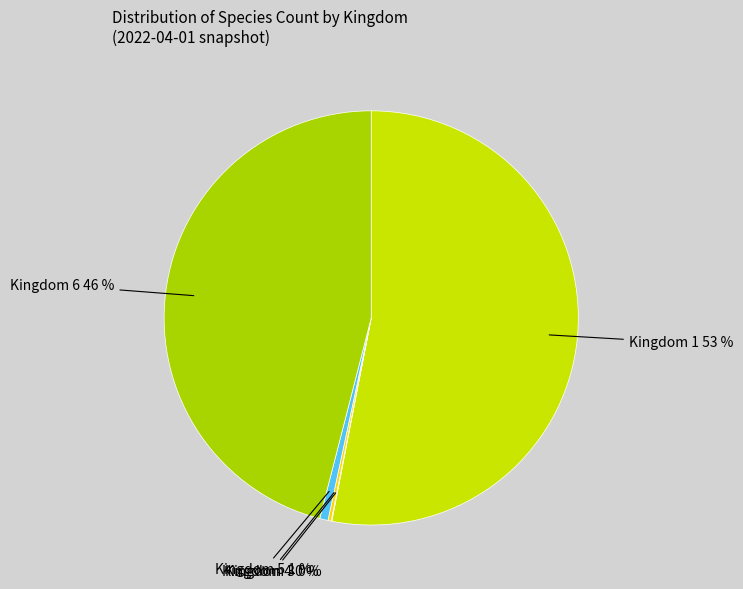

How many slices are in this pie chart?

5